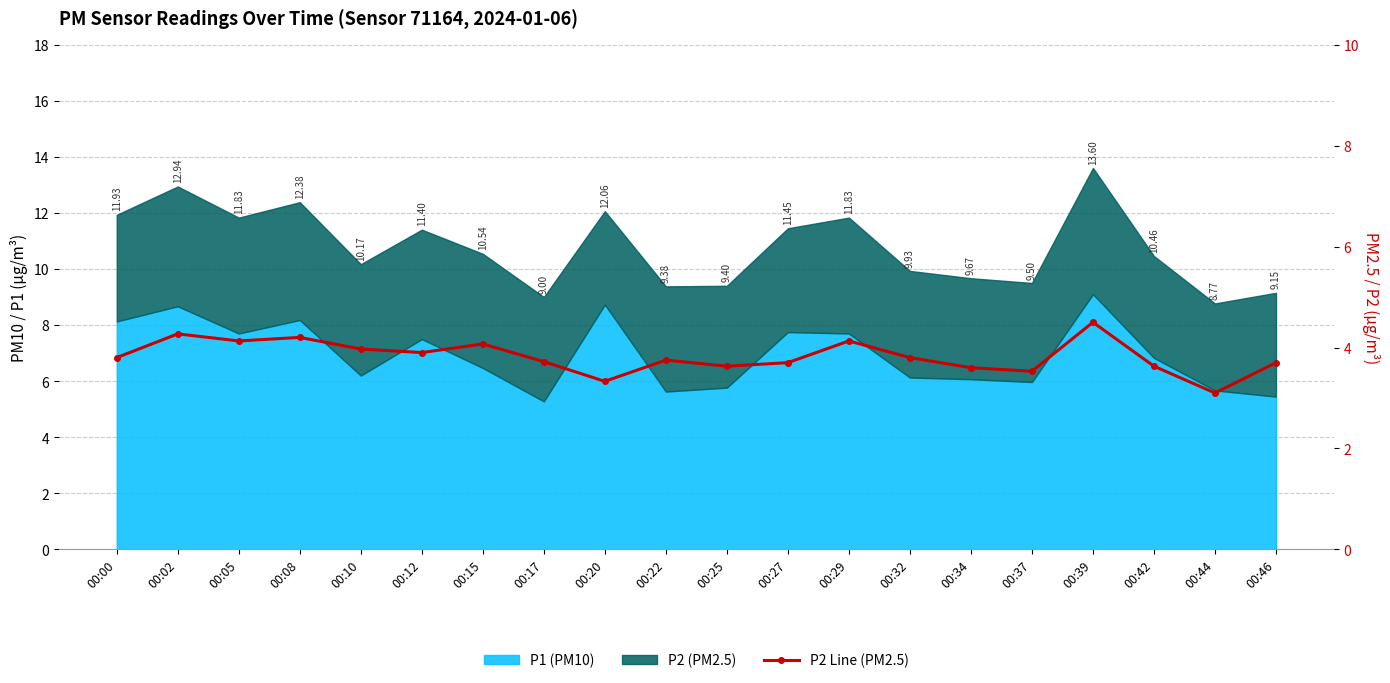

What is the value of the 12th point from the left?

3.7